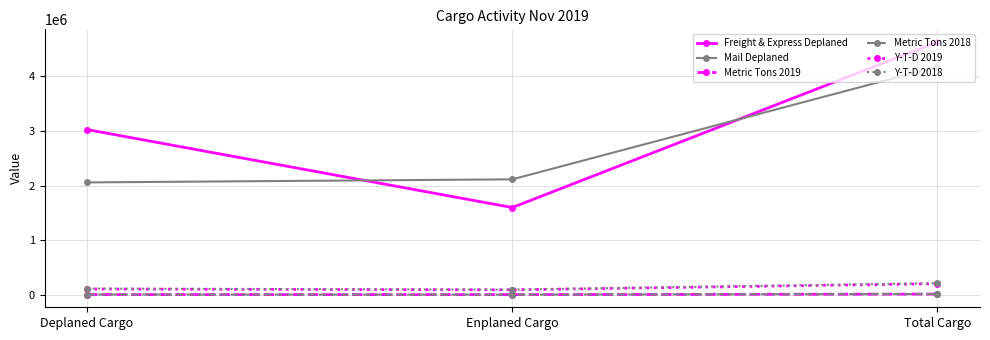

What are all the series names shown in the legend?

Freight & Express Deplaned, Mail Deplaned, Metric Tons 2019, Metric Tons 2018, Y-T-D 2019, Y-T-D 2018